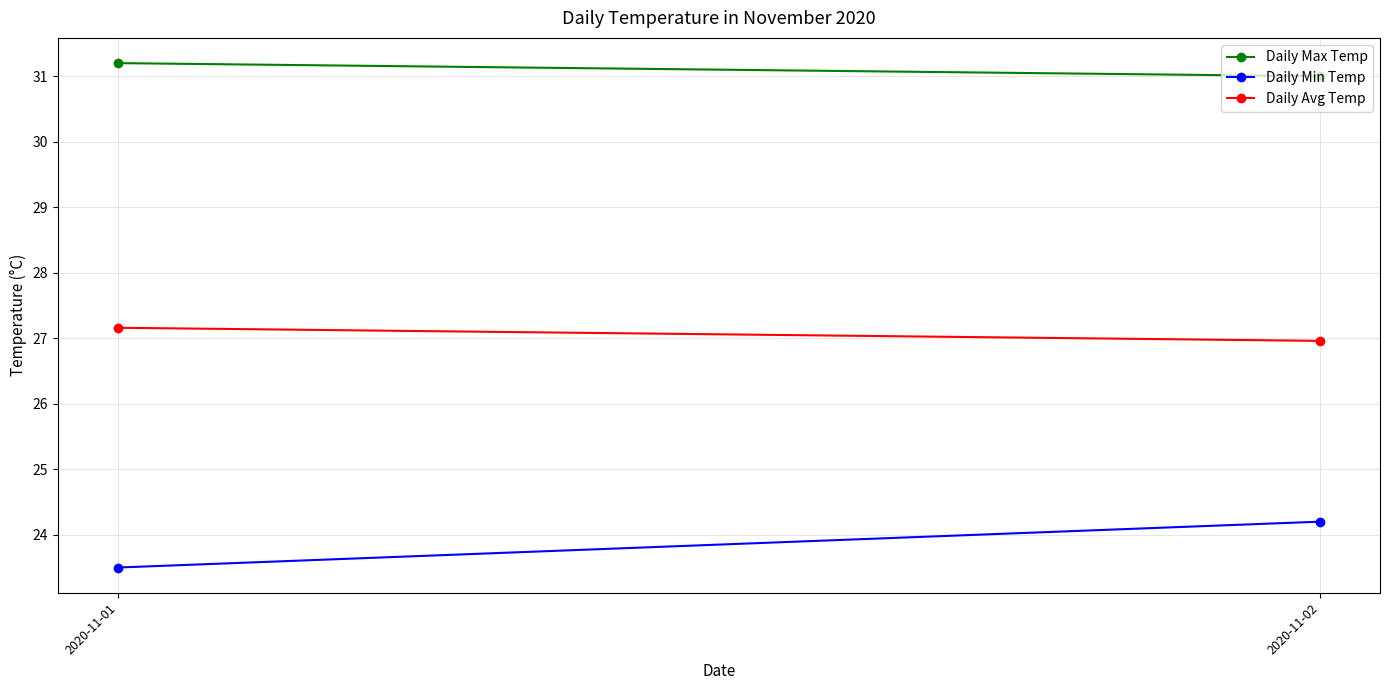

True or false: Daily Max Temp has a value of 52.4 at 2020-11-02.

False